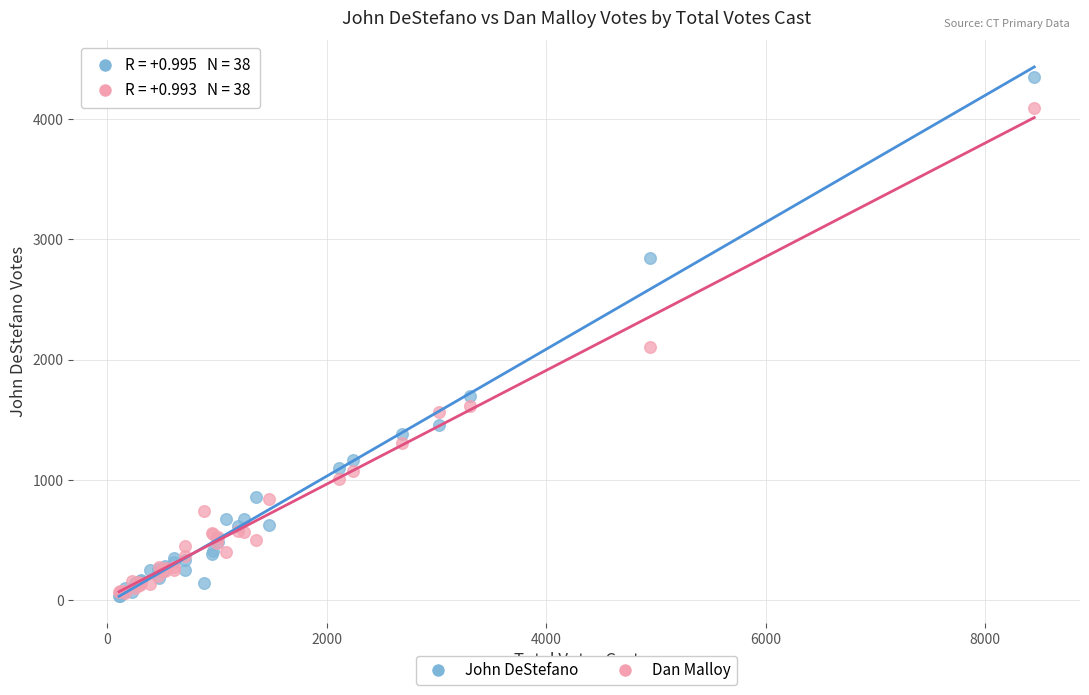

In the John DeStefano series, what Y value is closest to 2196?

1696